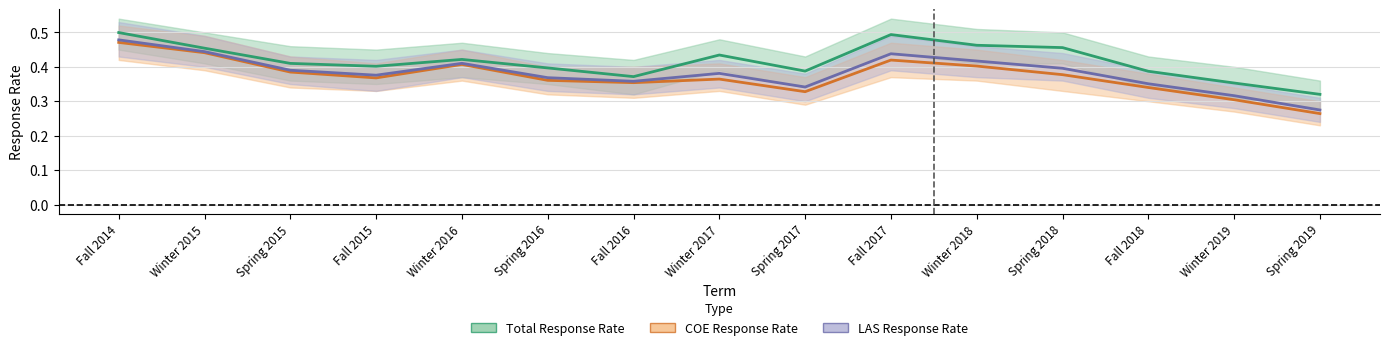

Where is COE Response Rate nearest to the value 0?

Spring 2019